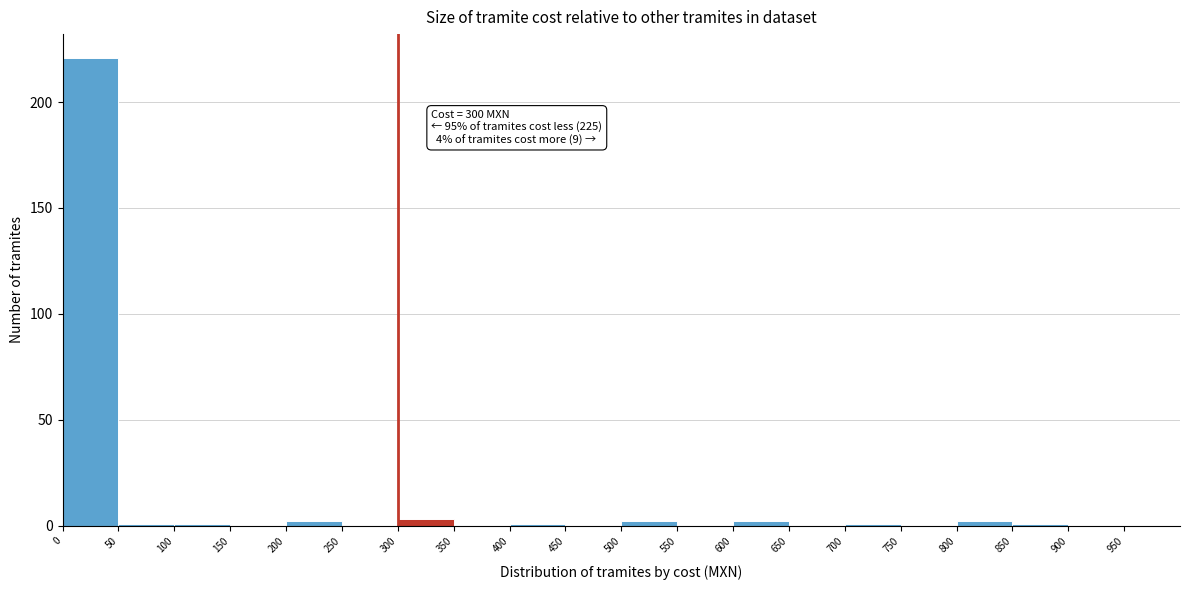

Over which range of the x-axis is the bar tallest?

0 to 50